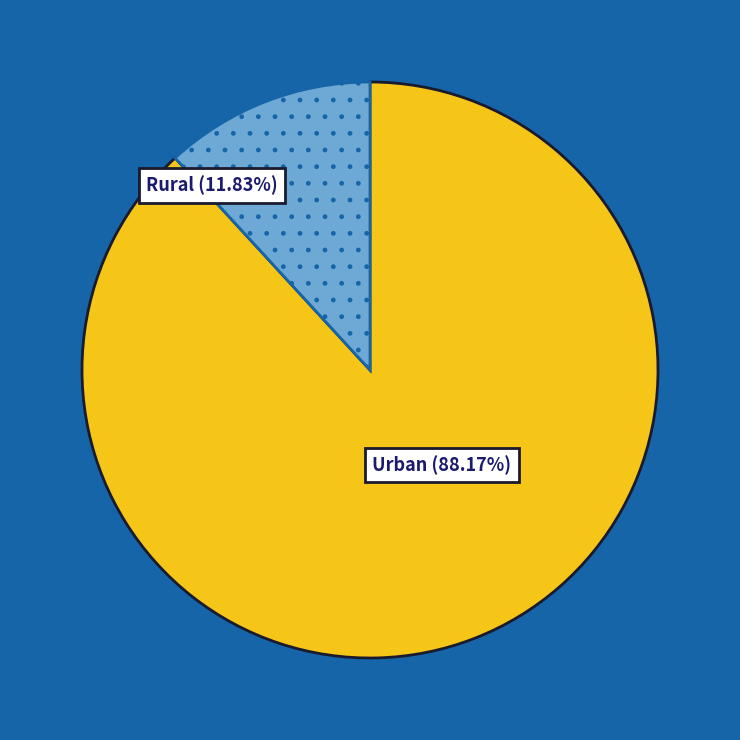

Between Rural and Urban, which is larger?

Urban